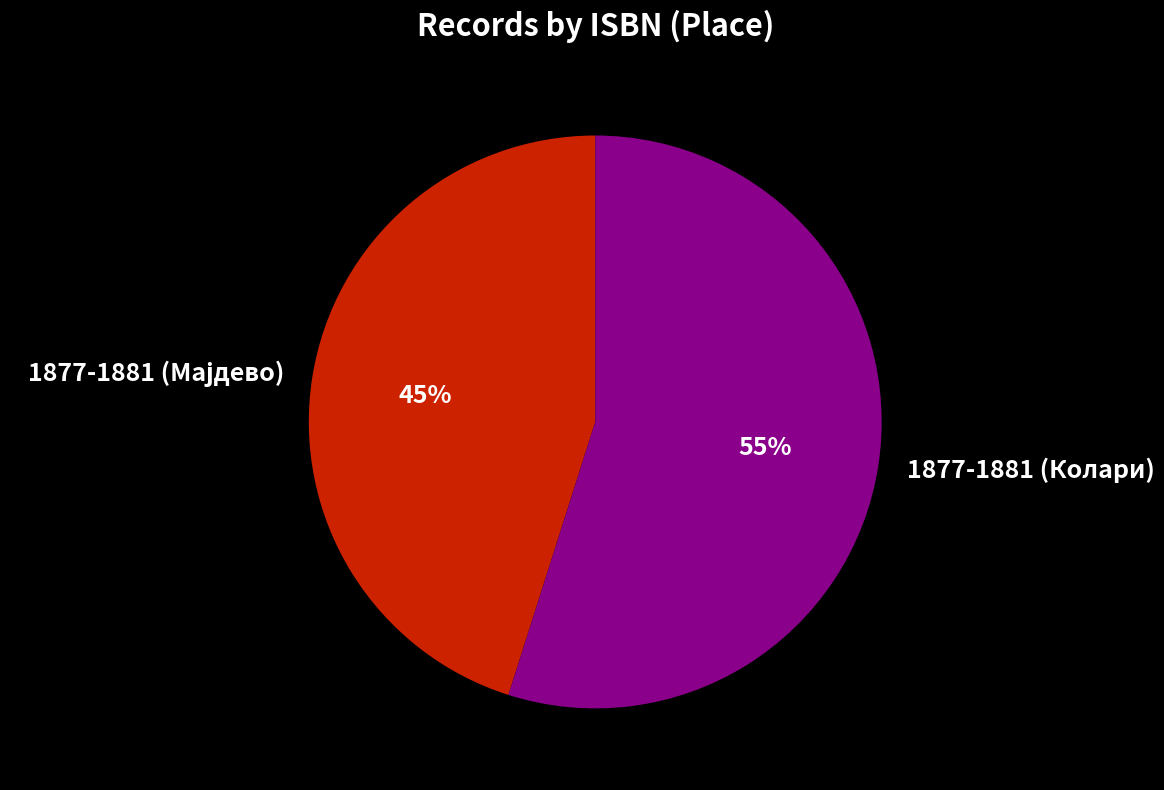

Which slice represents more than half of the pie?

1877-1881 (Колари)